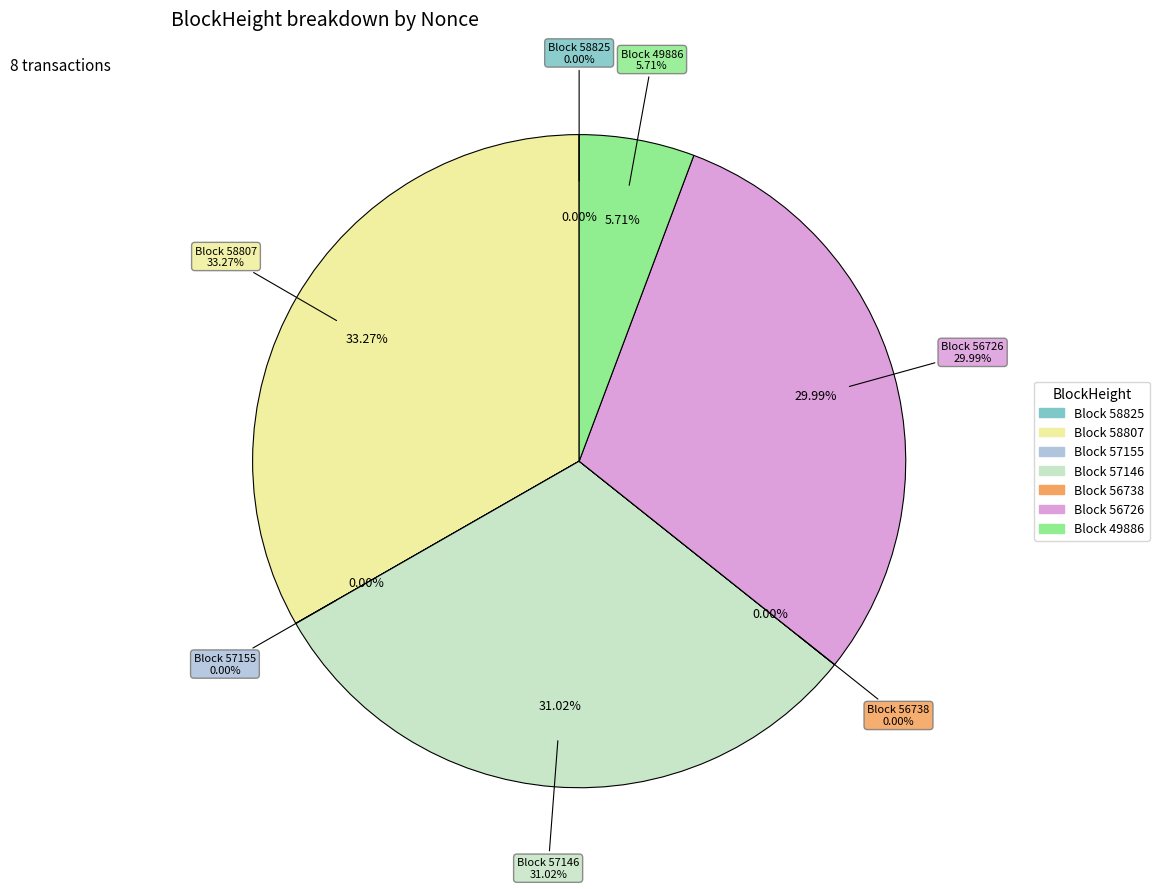

The 57146 slice represents 31% of the pie. True or false?

True